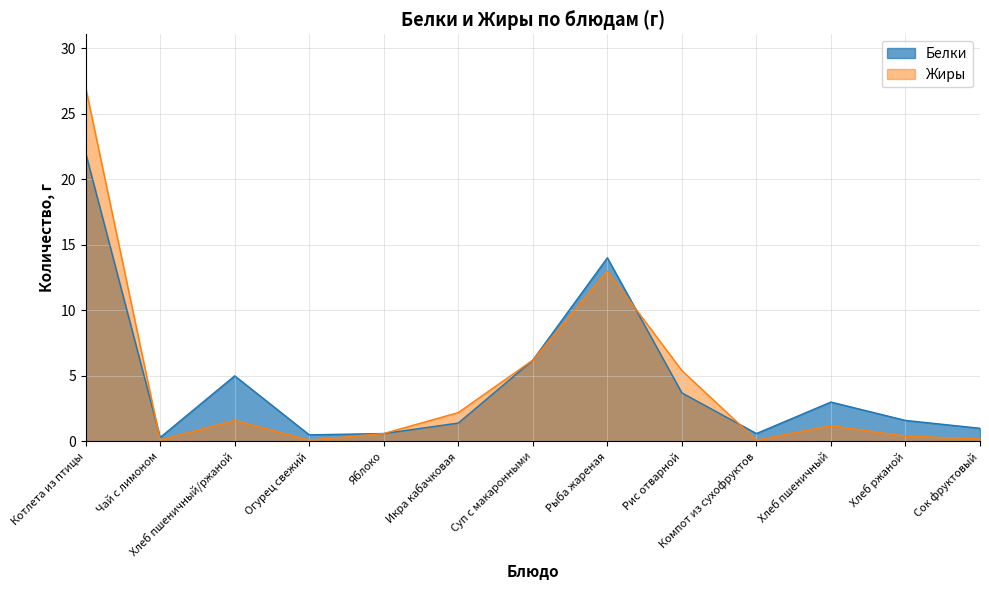

In Жиры, how many points are lower than both neighbors (excluding endpoints)?

3